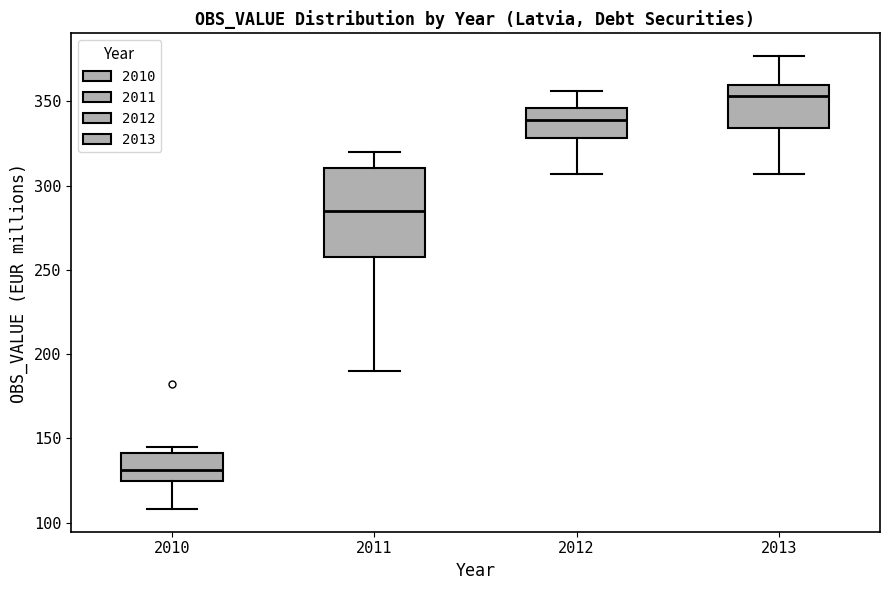

Which box's median line is the lowest?

2010